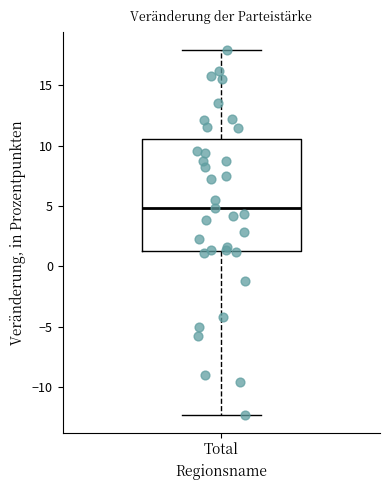

Transcribe this box plot: give where the median line is, the range the box spans, and where the two whiskers end, as read against the y-axis. The values are not printed on the chart, so give them approximately, as read against the axis.

median 5.0, box 1.5 to 10.5, whiskers -12.5 to 18.0